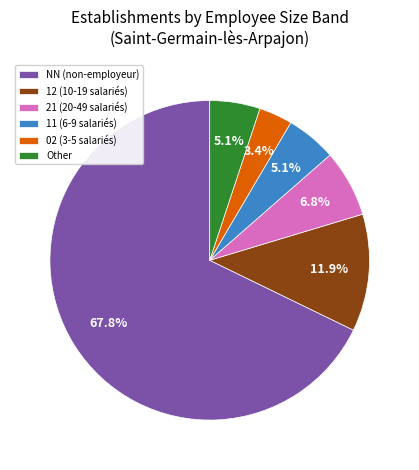

What is the ratio of the value at 02 (3-5 salariés) to the value at Other?

0.7